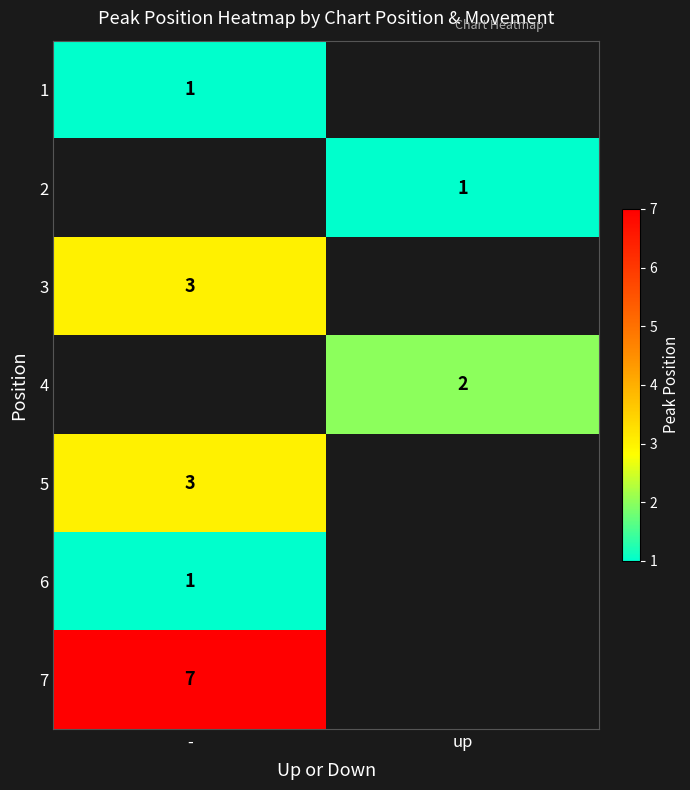

Is the value of 5 at - greater than the value of 2 at up?

Yes